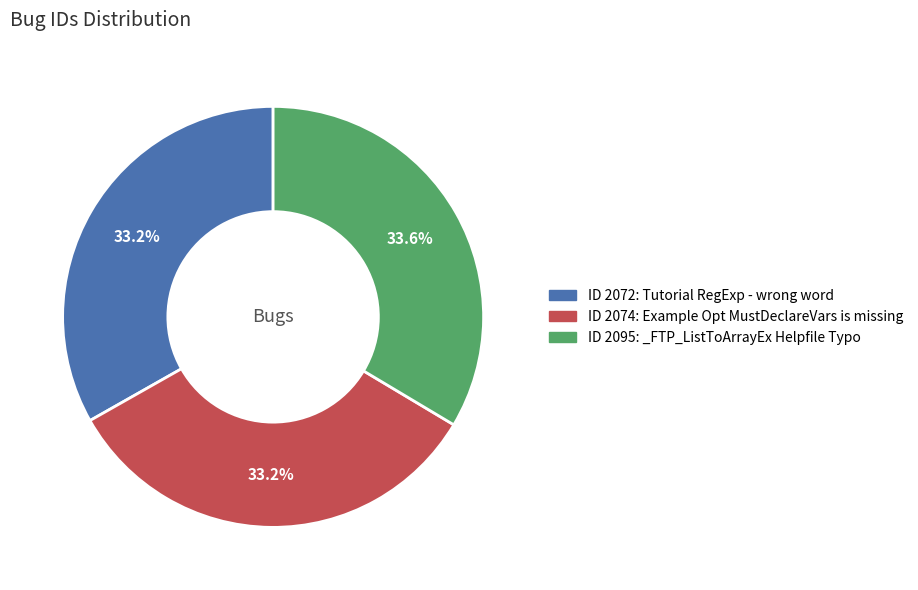

Does any single category account for the majority?

No